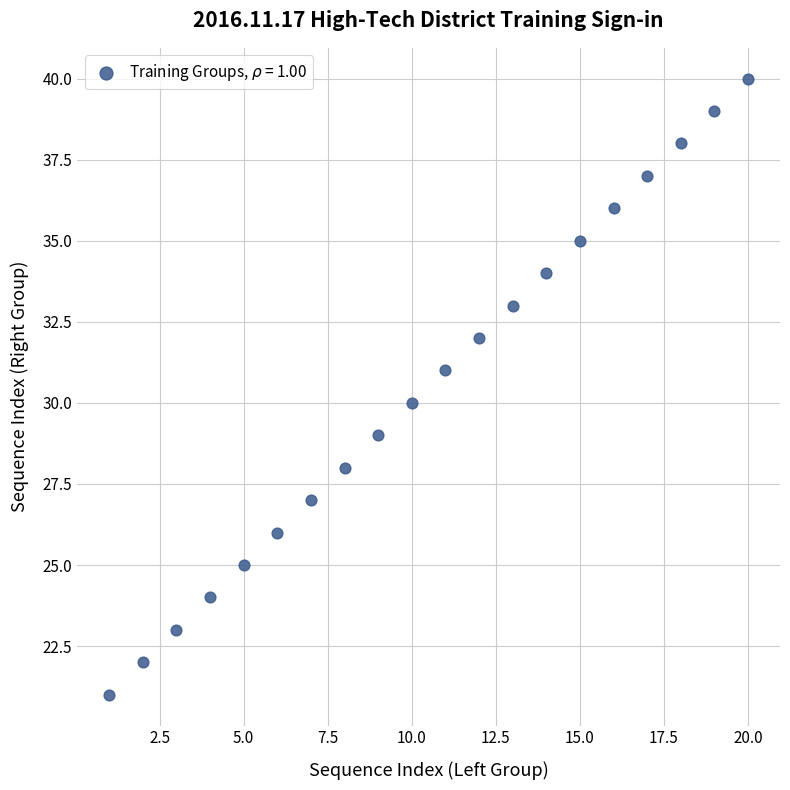

What is the range of X values (max minus min)?

19